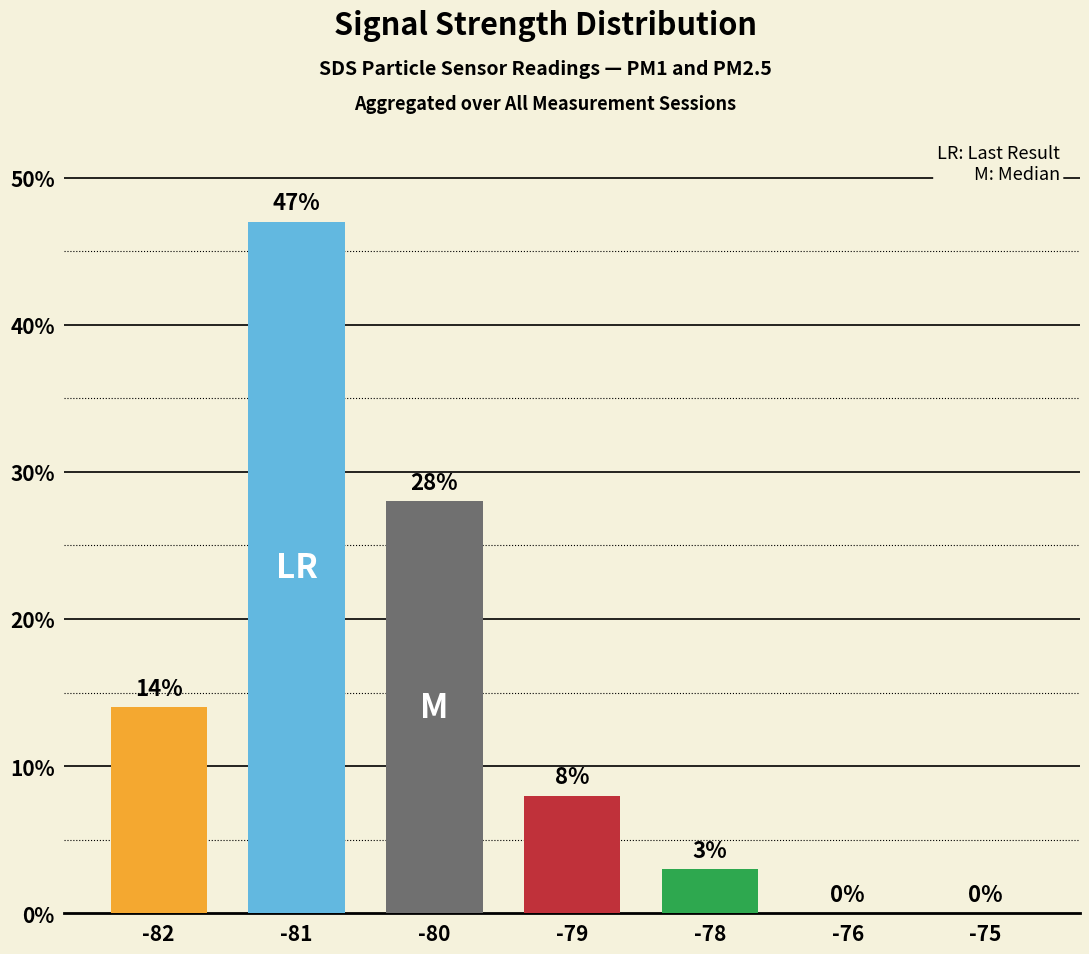

Read the value at -78, to the nearest 5.

5